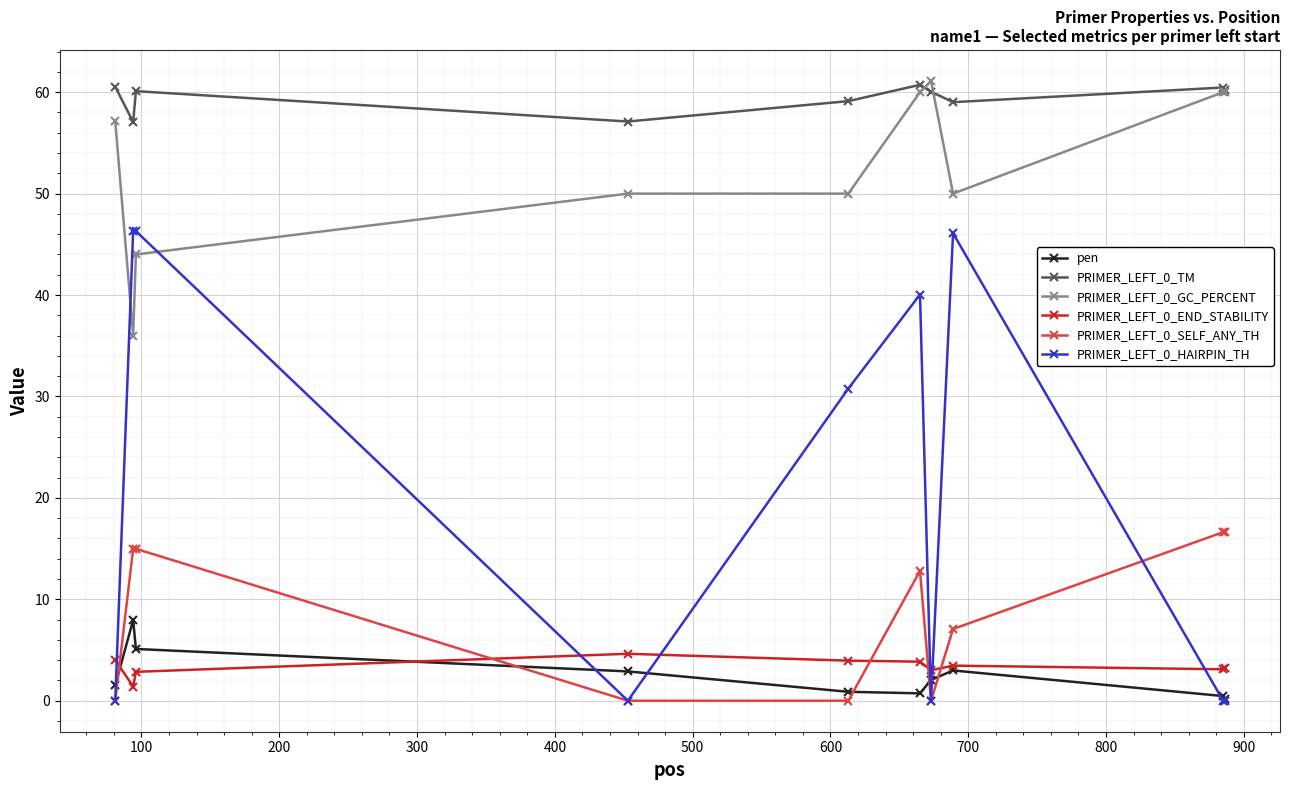

Which series has the widest spread of values?

PRIMER_LEFT_0_HAIRPIN_TH